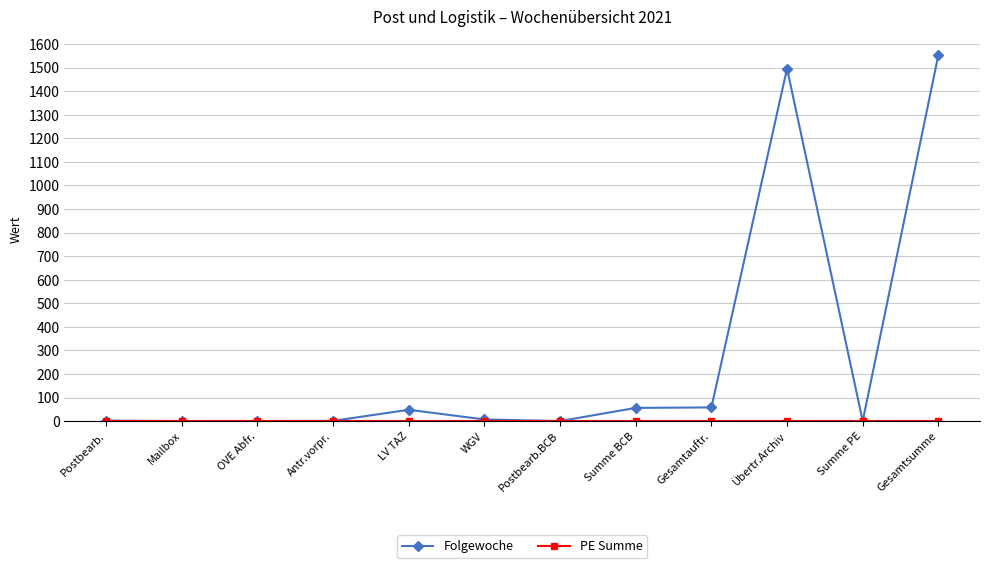

Is this an area chart (filled region under the line)?

No